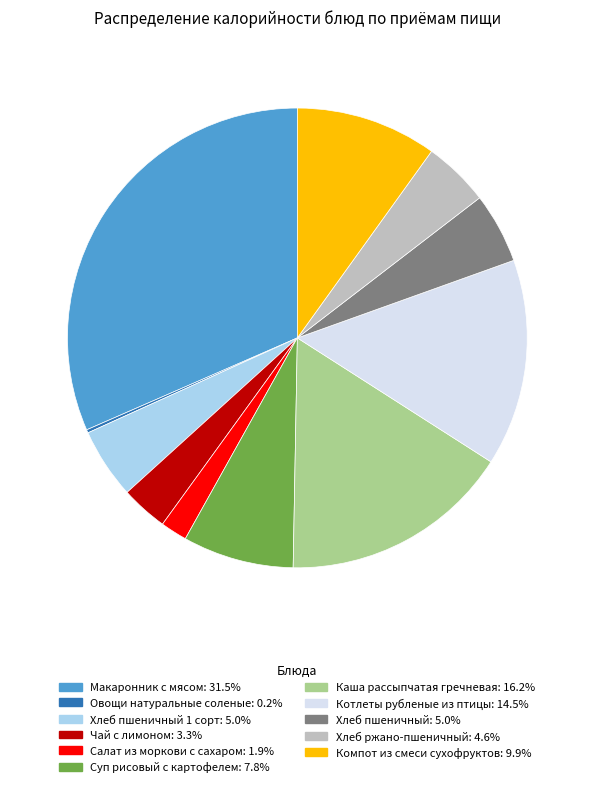

Does any single category account for the majority?

No